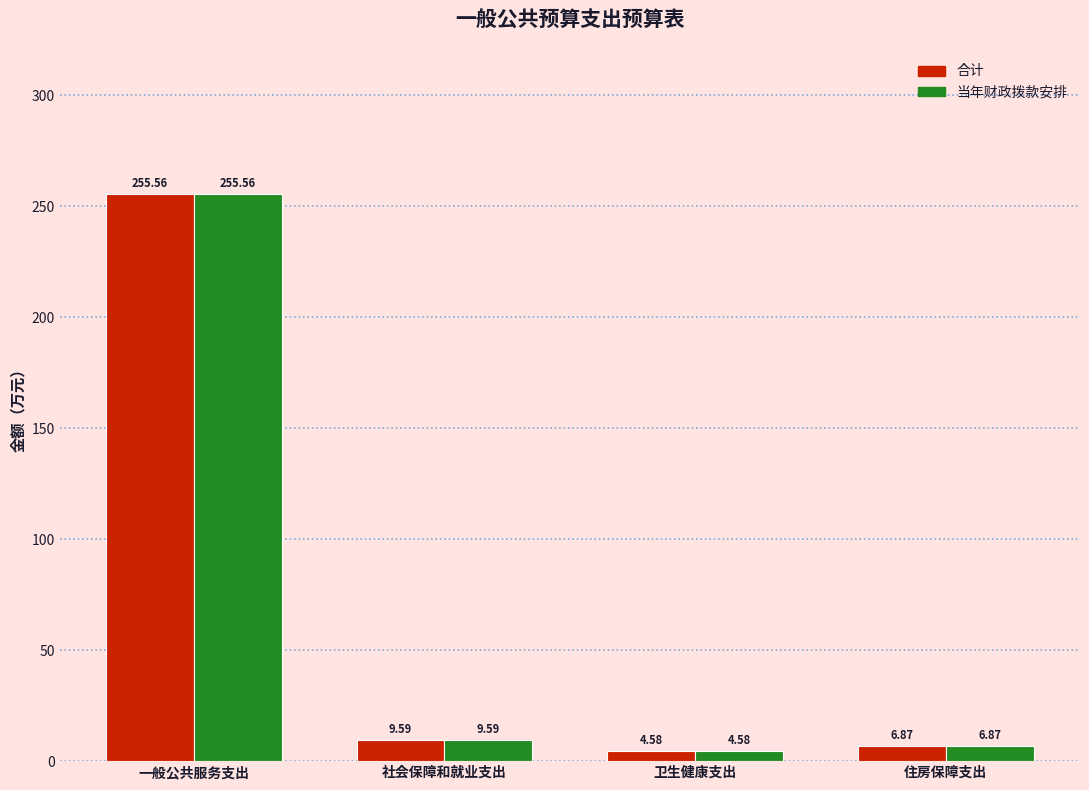

Reading right to left, what are all the values shown in this chart?

合计: 6.9	4.6	9.6	255.6
当年财政拨款安排: 6.9	4.6	9.6	255.6